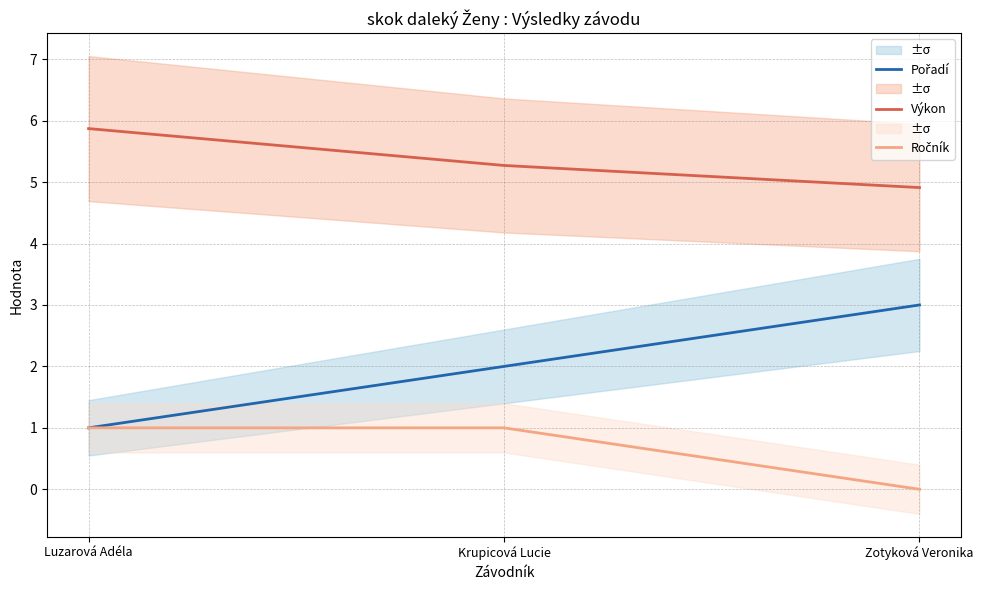

Which series changed the most between Luzarová Adéla and Krupicová Lucie?

Pořadí